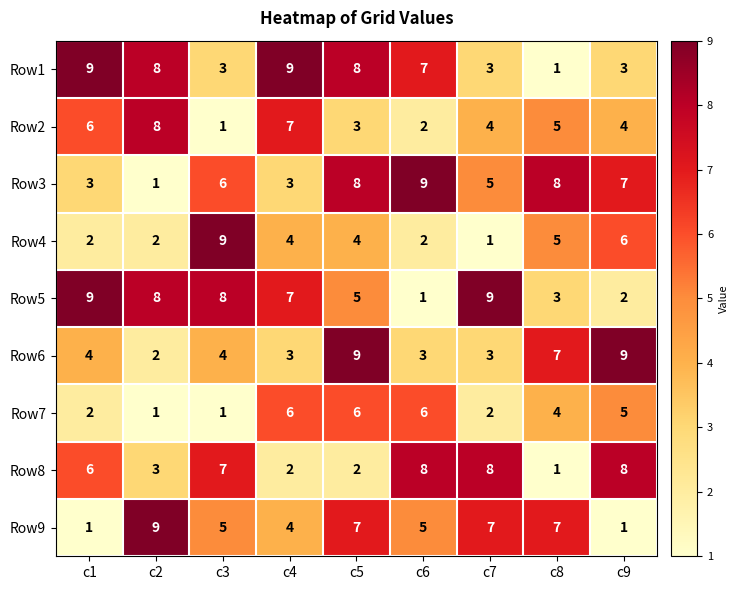

Rank the series at c9 from lowest to highest value.

Row9, Row5, Row1, Row2, Row7, Row4, Row3, Row8, Row6